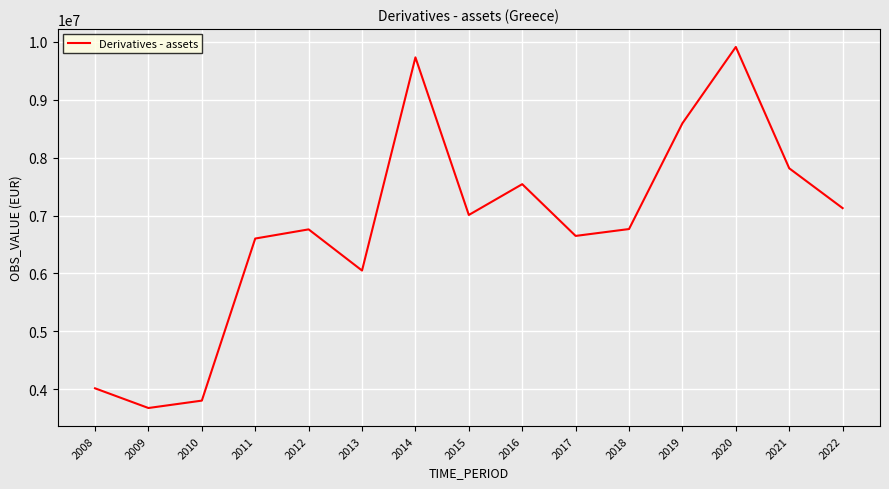

What is the smallest value displayed?

3674551.0